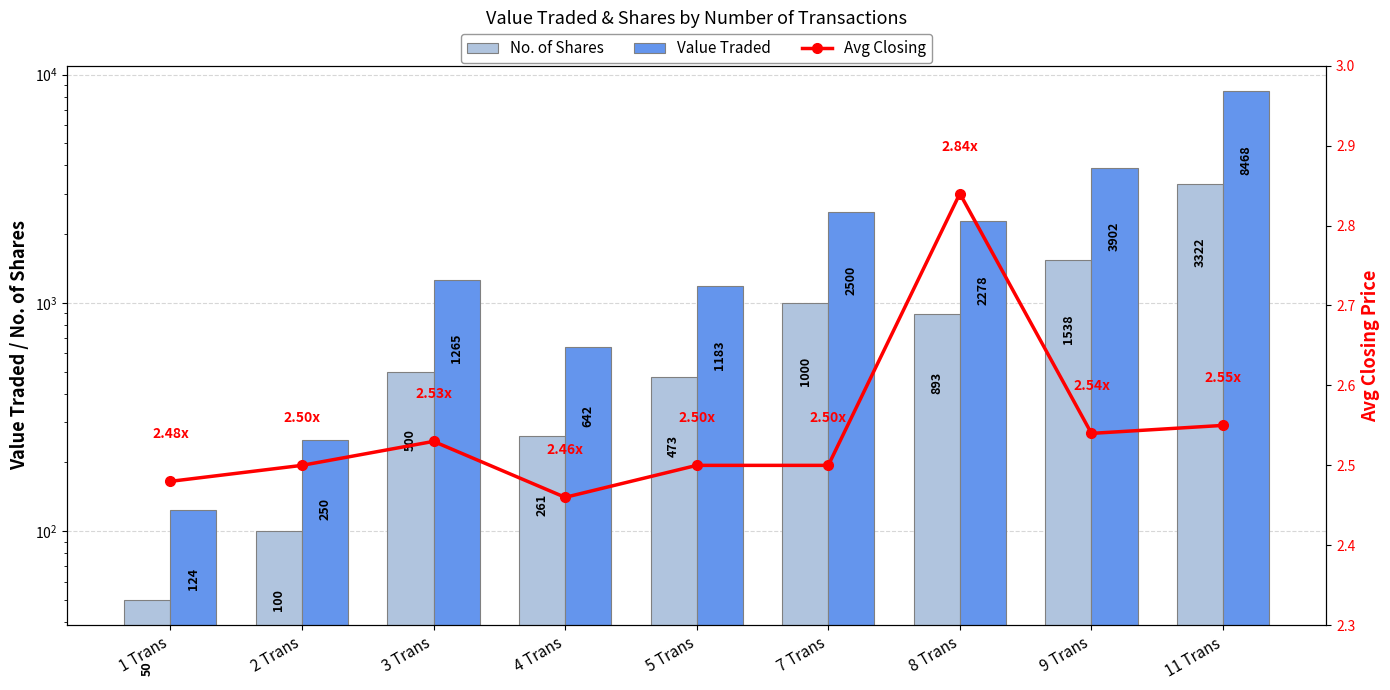

List the series in order of their overall mean, highest first.

Value Traded, No. of Shares, Avg Closing